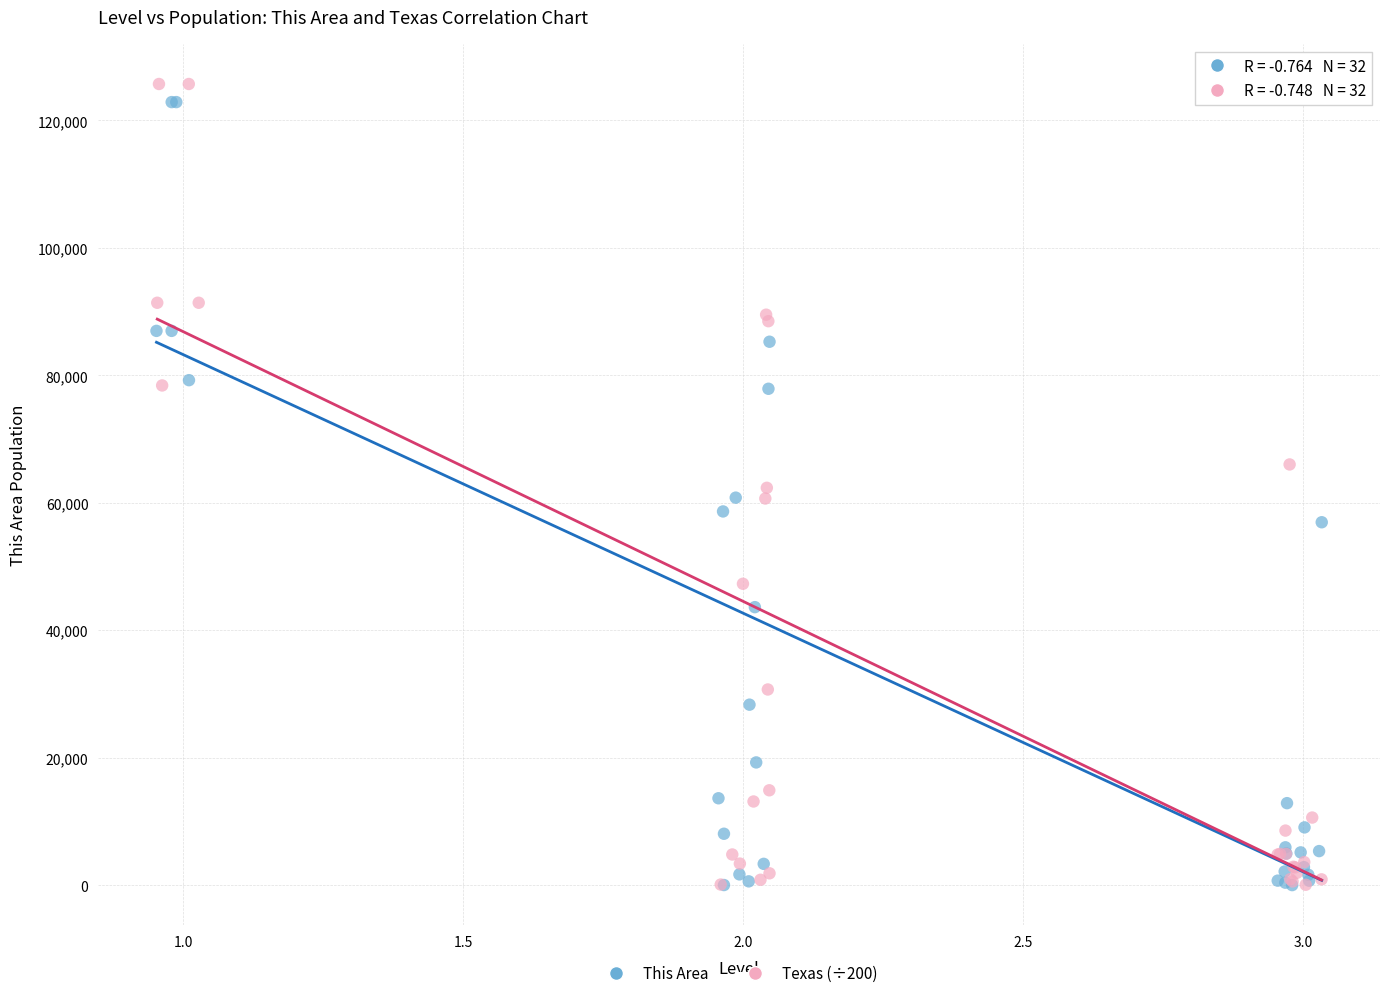

What are all the series names shown in the legend?

This Area, Texas (÷200)